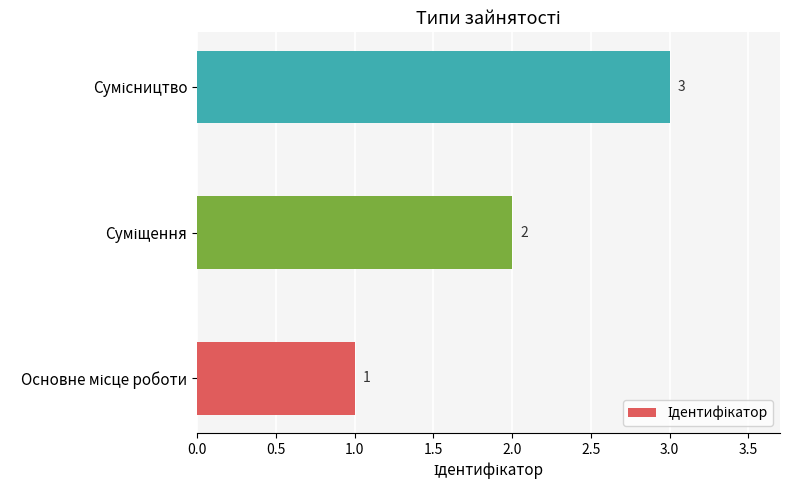

Count the values in the range 1 to 3.

3